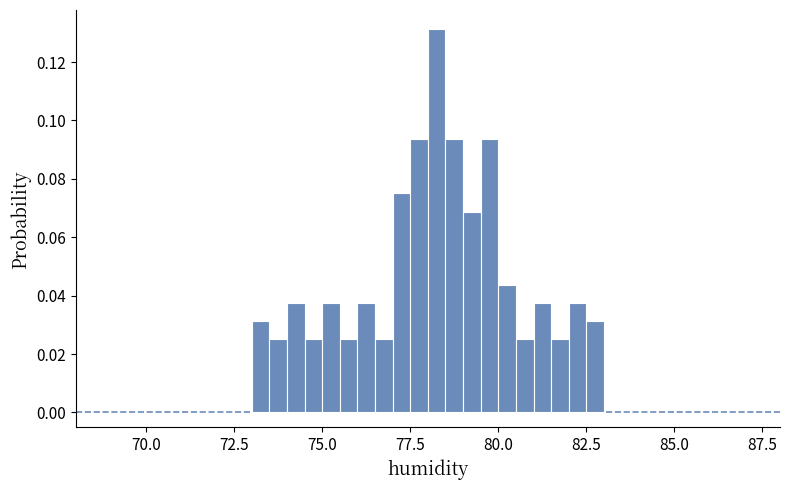

Read against the x-axis, roughly where is the centre of the tallest bar?

78.5